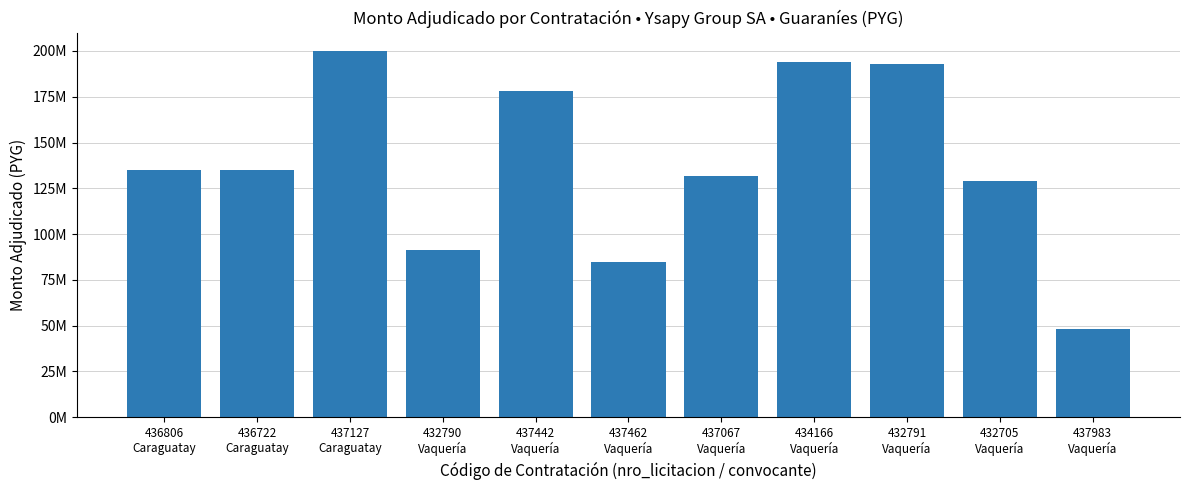

What is the smallest value displayed?

48000000